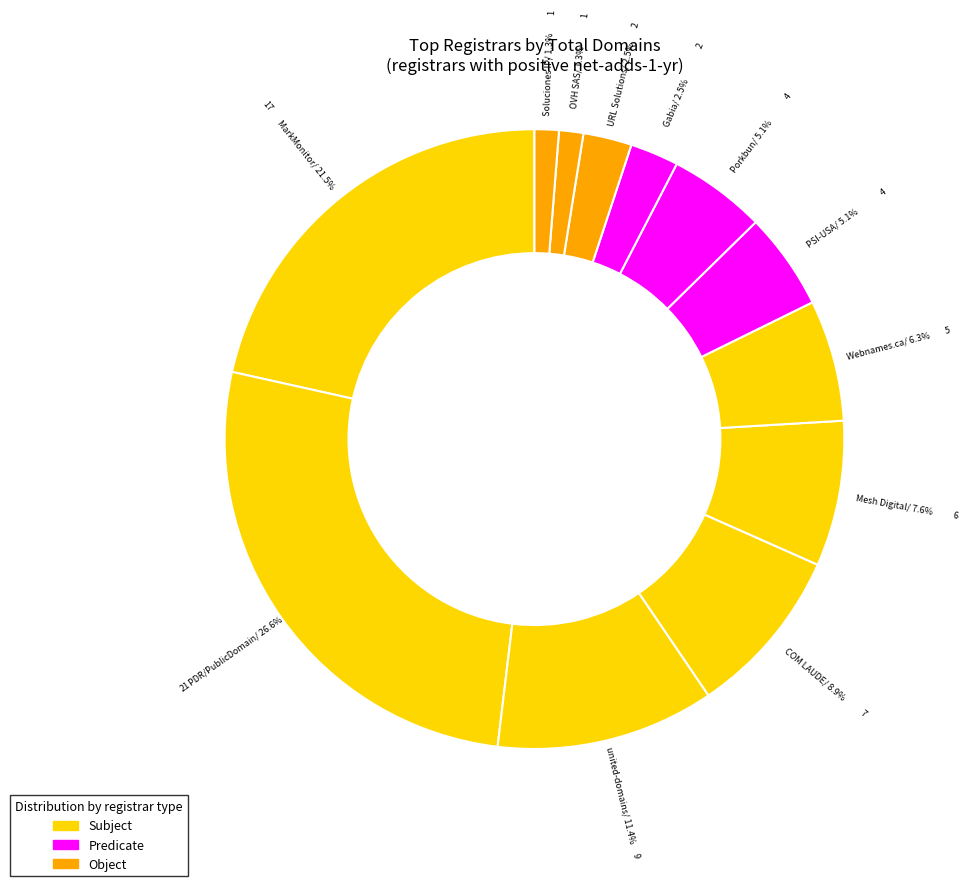

Which slice is the largest?

PDR Ltd. d/b/a PublicDomainRegistry.com